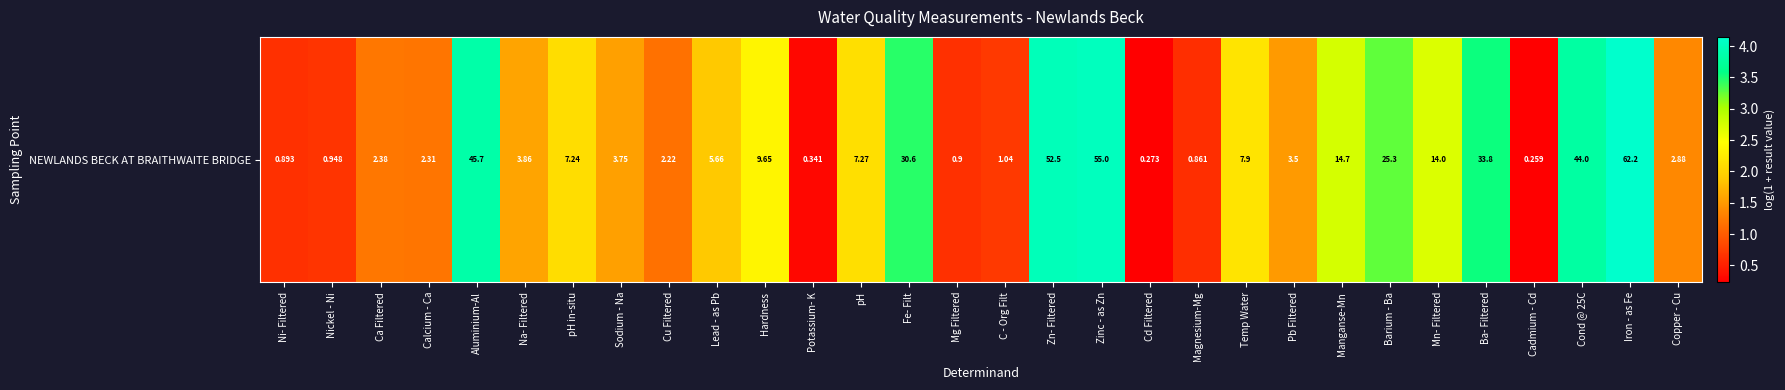

What is the sum of the values at Cd Filtered and Potassium- K?

0.5